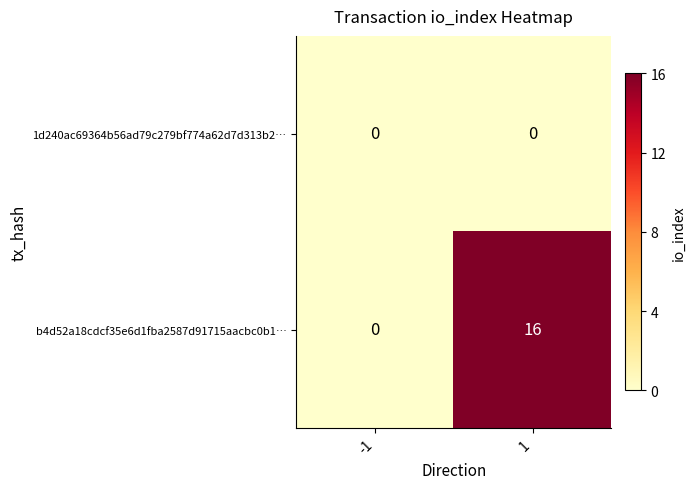

What is the total value across all series at 1?

16